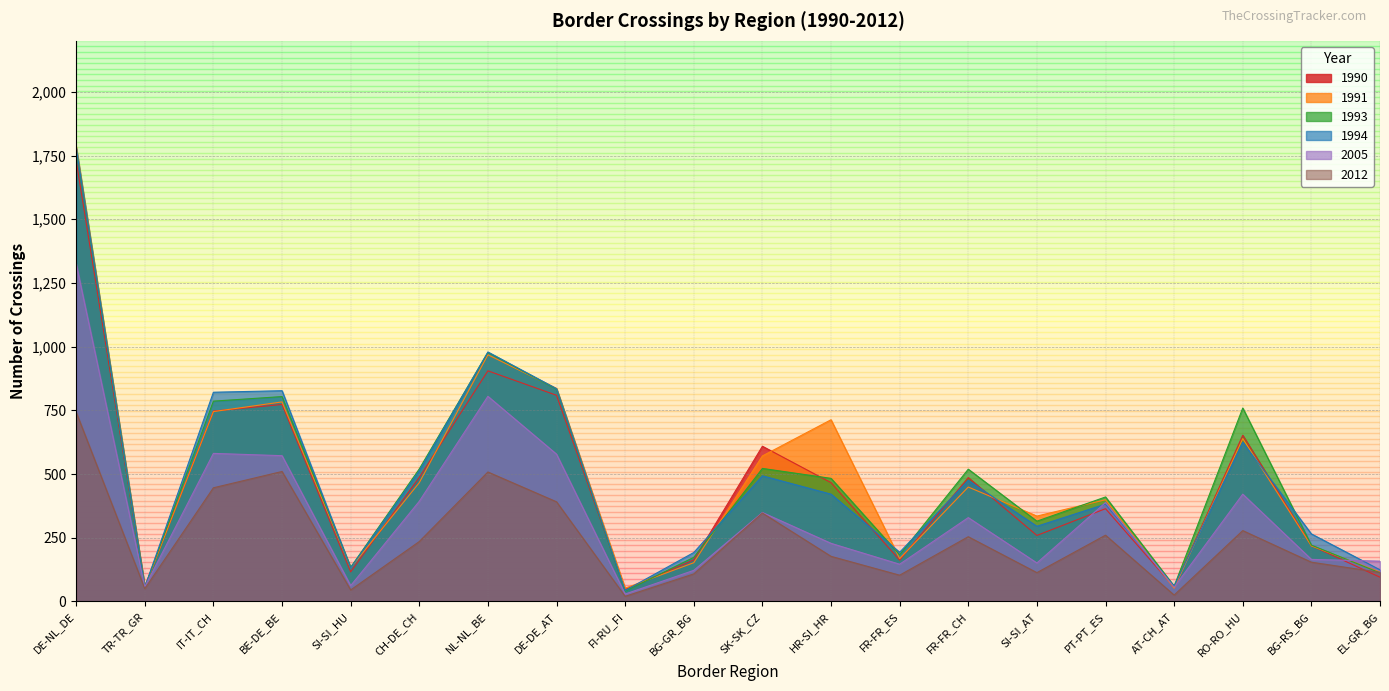

What position from the right is NL-NL_BE?

14